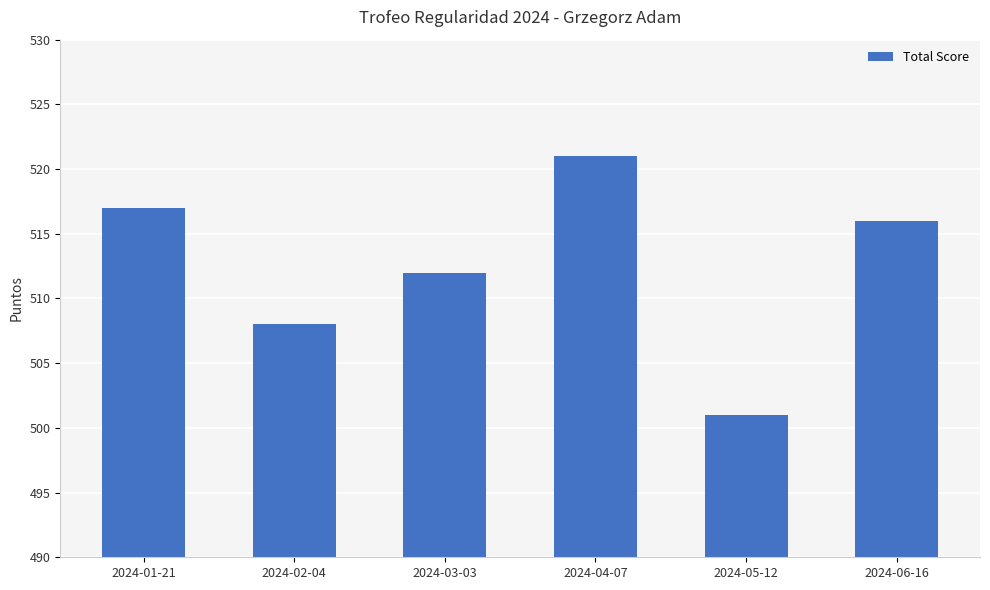

How many categories are shown in the chart?

6